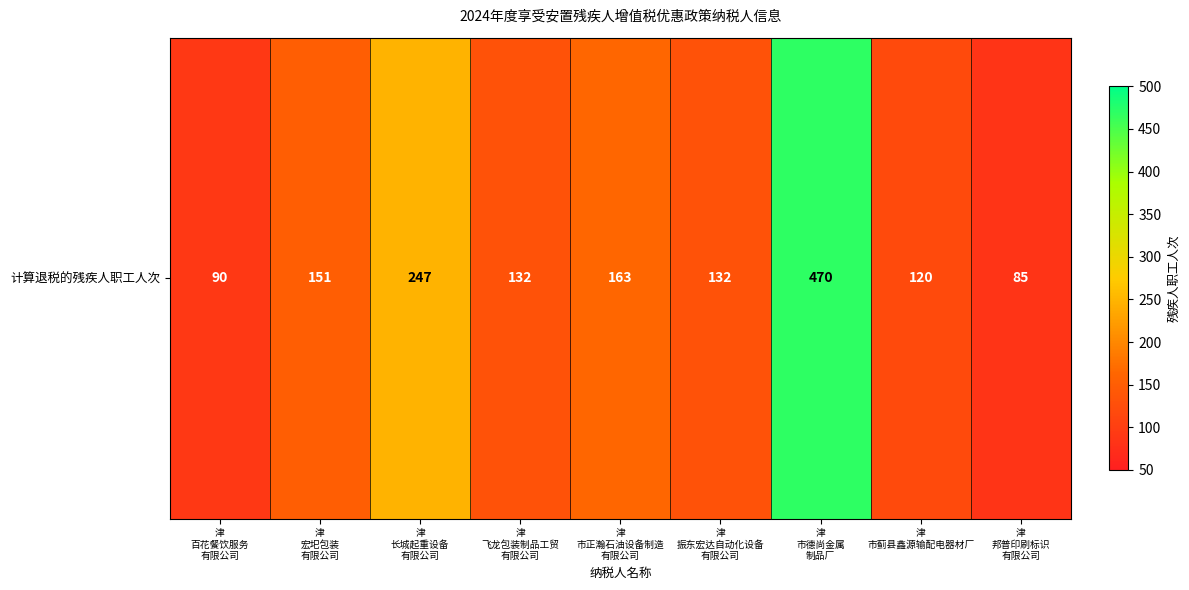

What is the average value?

177